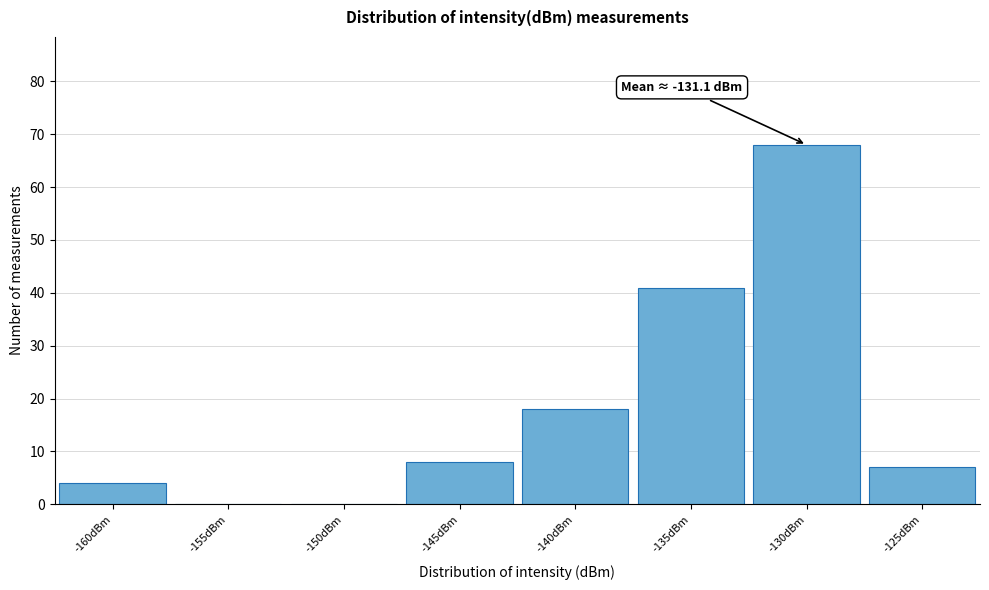

Reading left to right, list all the values displayed in this chart.

-160dBm=4	-155dBm=0	-150dBm=0	-145dBm=8	-140dBm=18	-135dBm=41	-130dBm=68	-125dBm=7